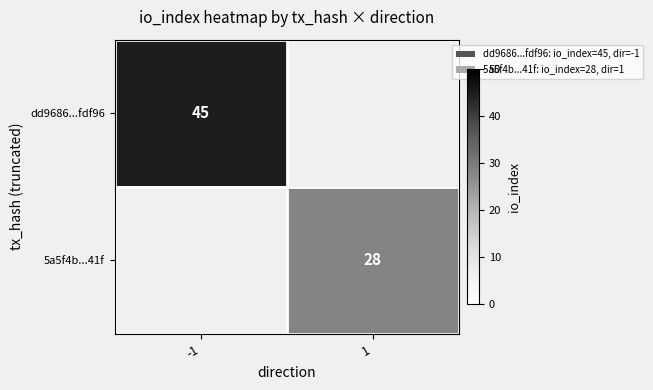

At which category does the chart reach its peak across all series?

-1